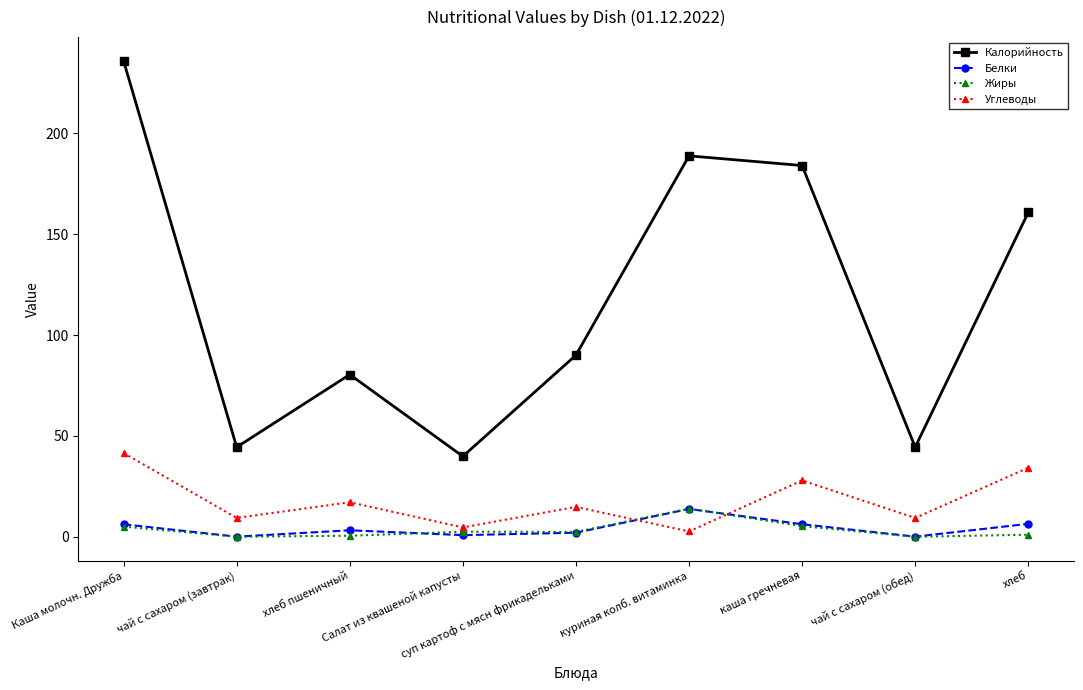

The value of Углеводы at Каша молочн. Дружба is 16.2. True or false?

False